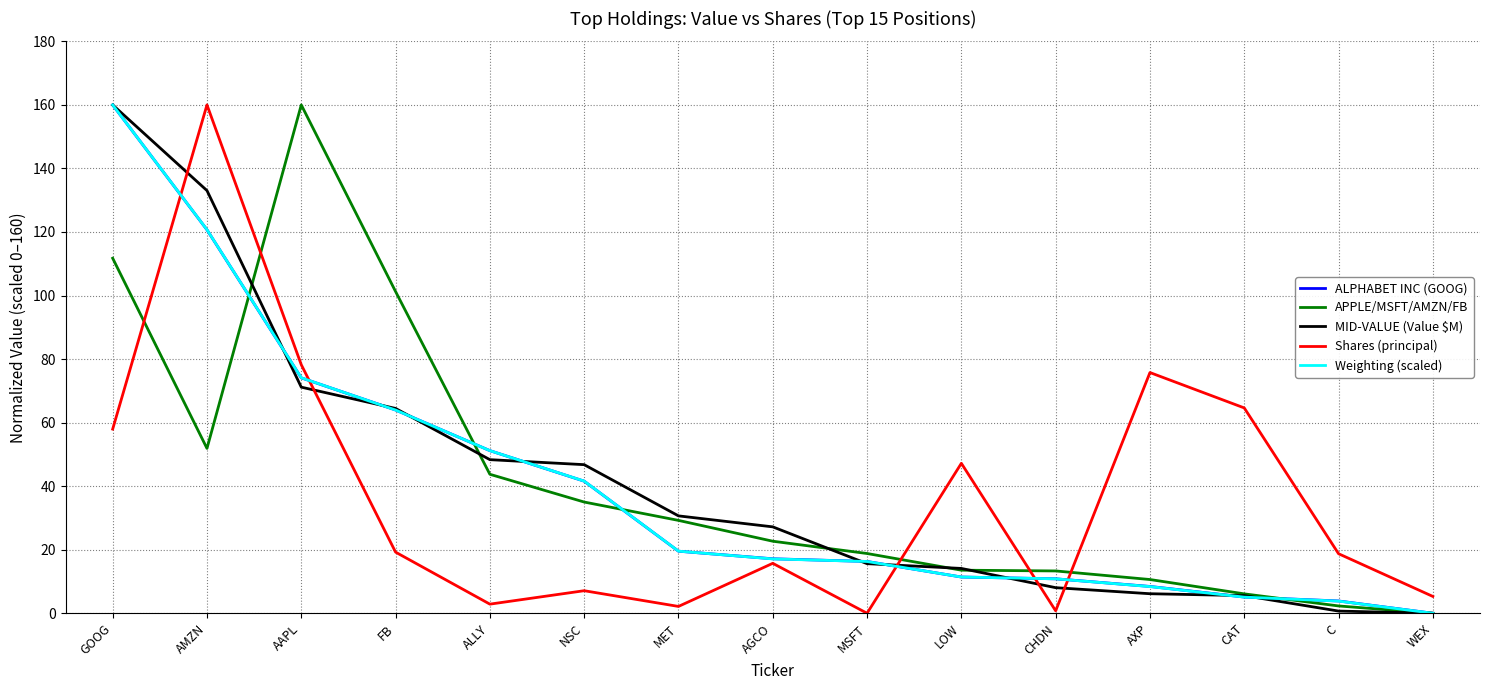

What position from the left is MSFT?

9